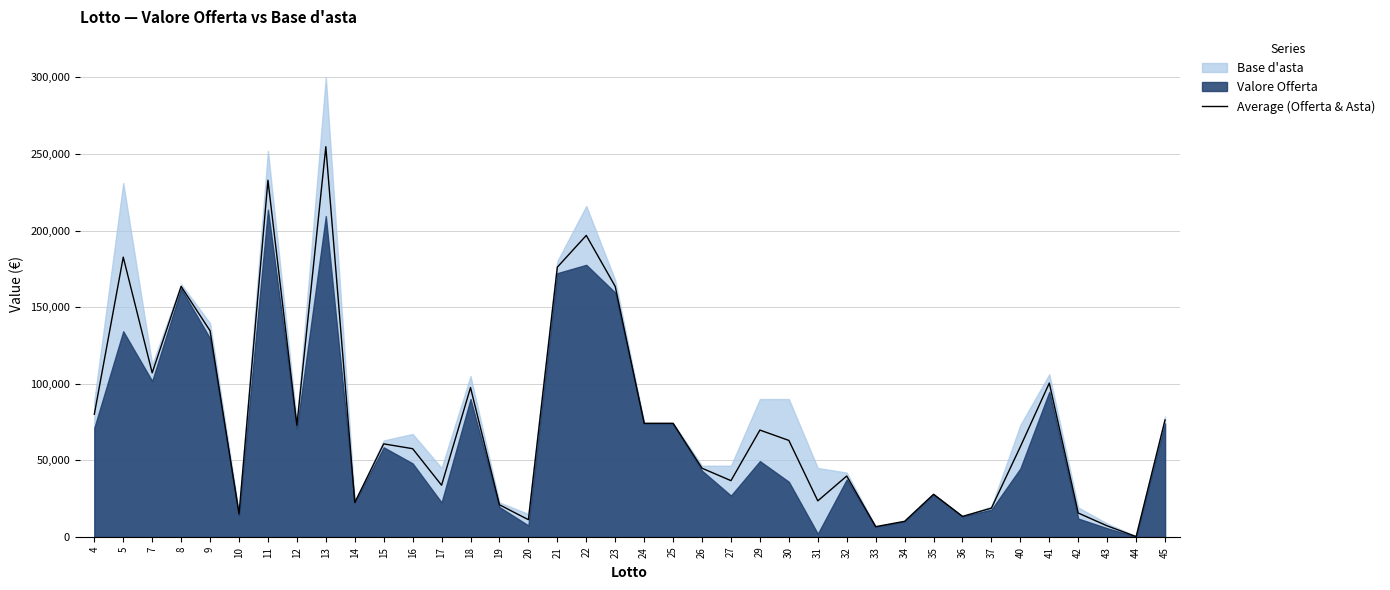

Rank the categories by value from lowest to highest.

44, 33, 43, 34, 20, 36, 10, 42, 37, 19, 14, 31, 35, 17, 27, 32, 26, 16, 40, 15, 30, 29, 12, 24, 25, 45, 4, 18, 41, 7, 9, 8, 23, 21, 5, 22, 11, 13